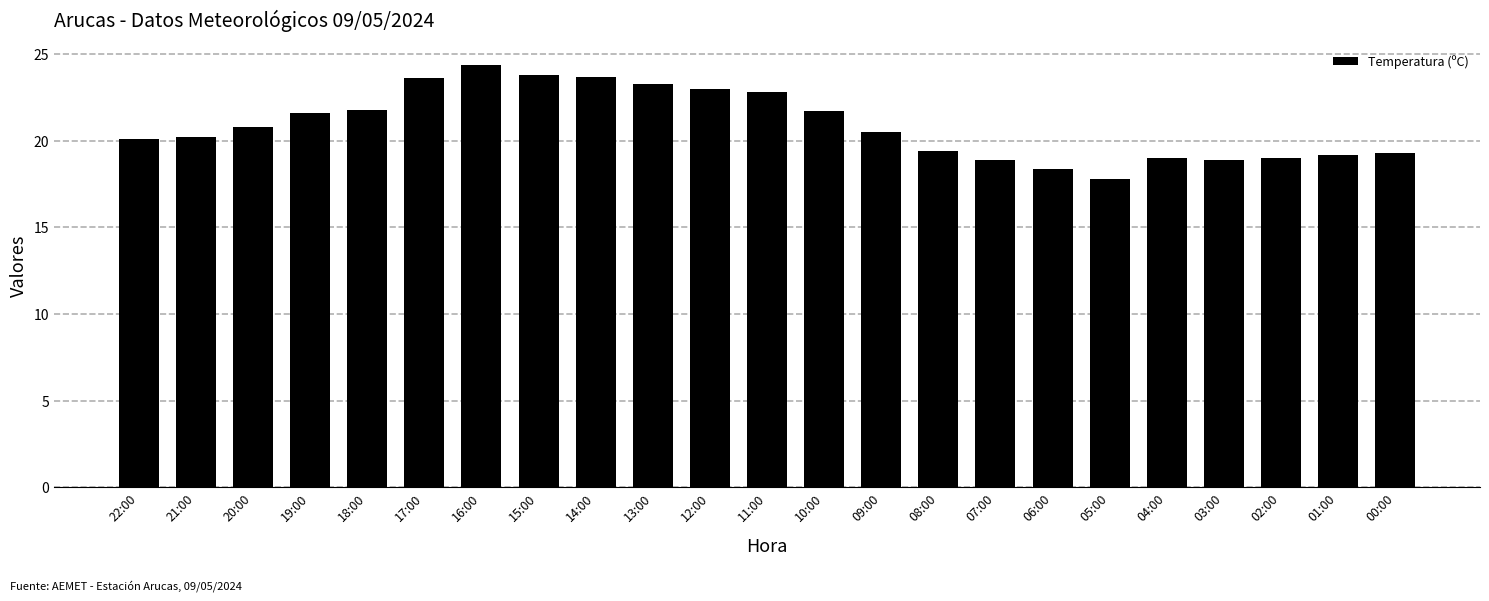

What is the ratio of the value at 02:00 to the value at 06:00?

1.0